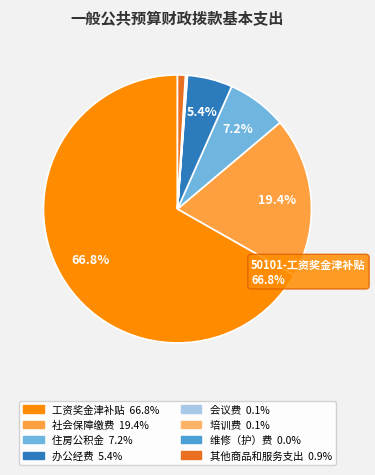

Is there a majority slice in this chart?

Yes